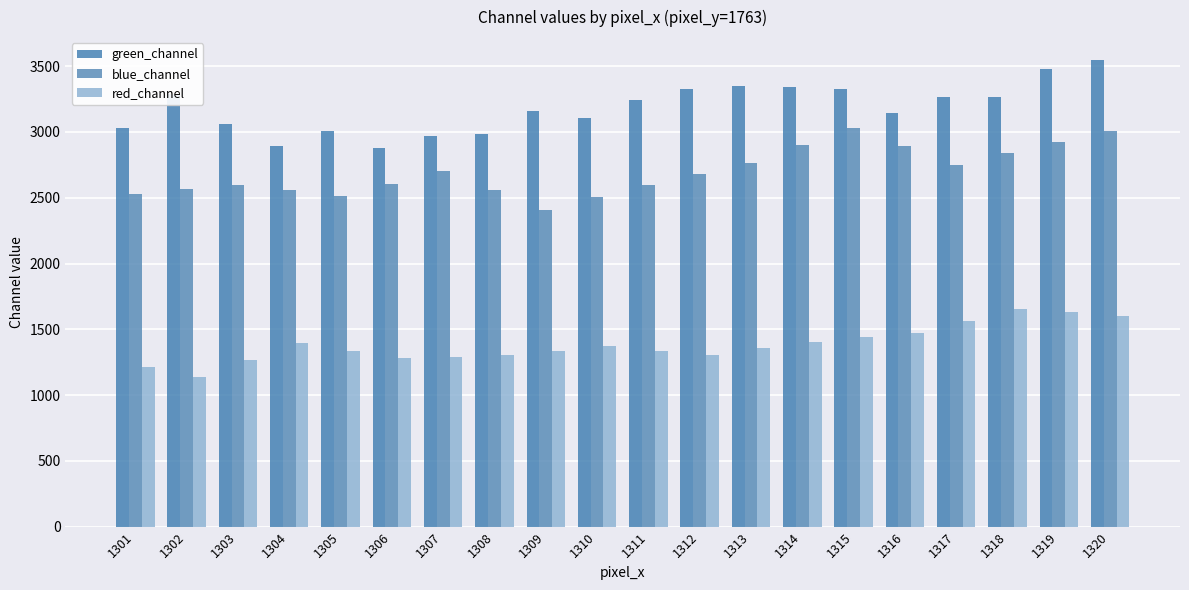

What is the value of the red_channel bar at the 11th from the left?

1336